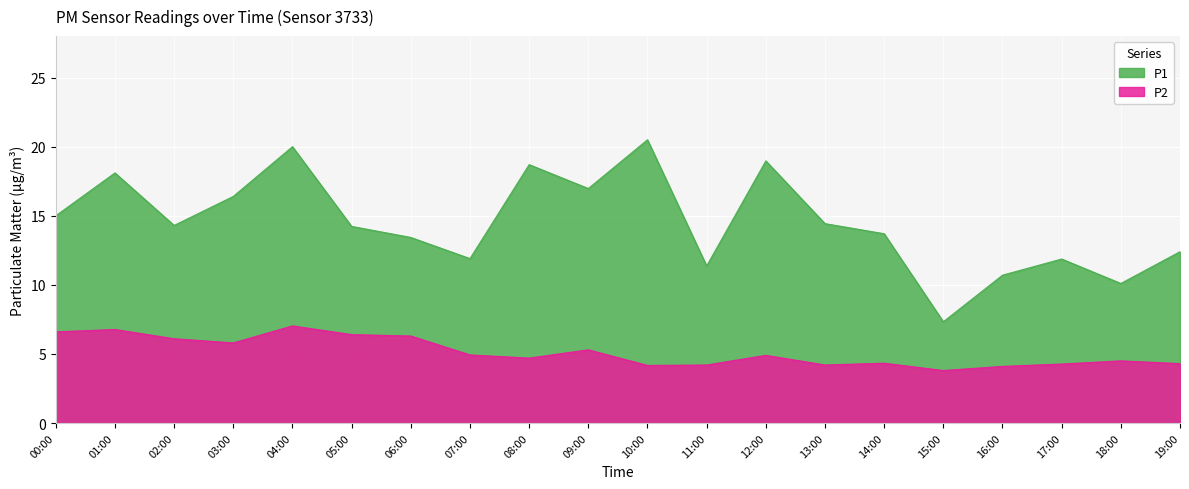

What is the difference between the maximum and minimum values in the P1 series?

13.2